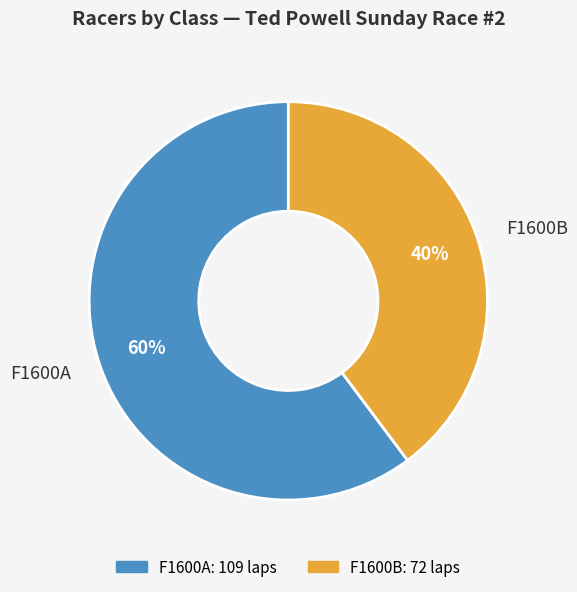

Combined, do F1600B and F1600A account for over 50%?

Yes